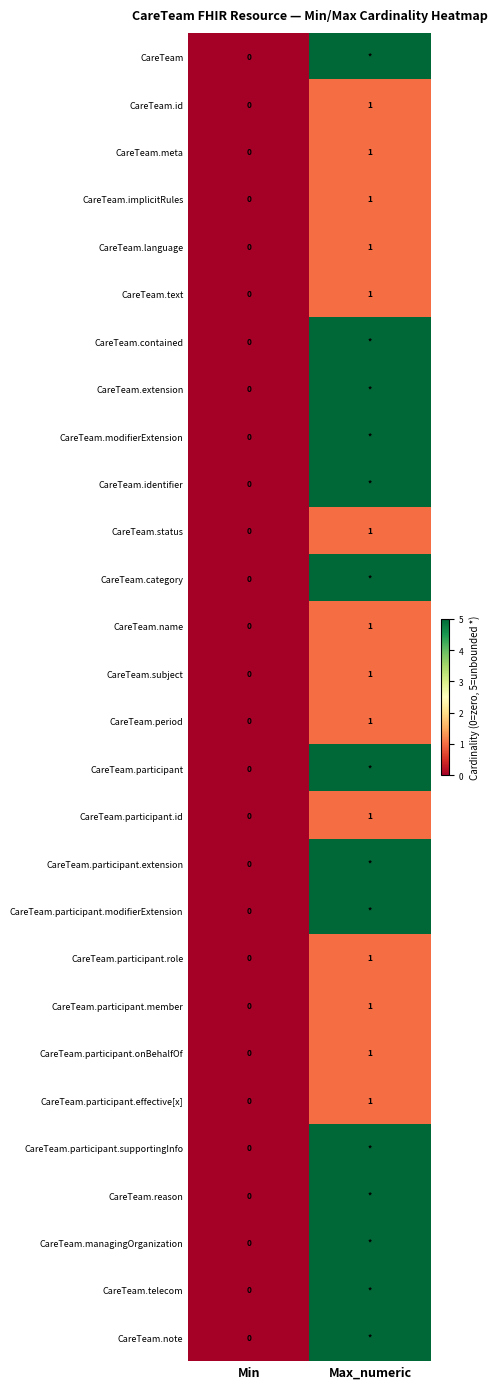

True or false: CareTeam.participant.onBehalfOf has a value of 1 at Max_numeric.

True